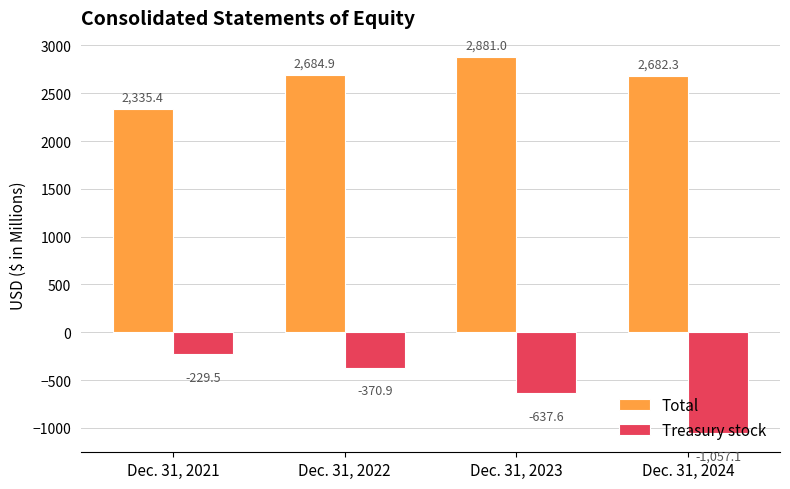

What is the difference between the second highest and minimum values in the Treasury stock series?

686.2